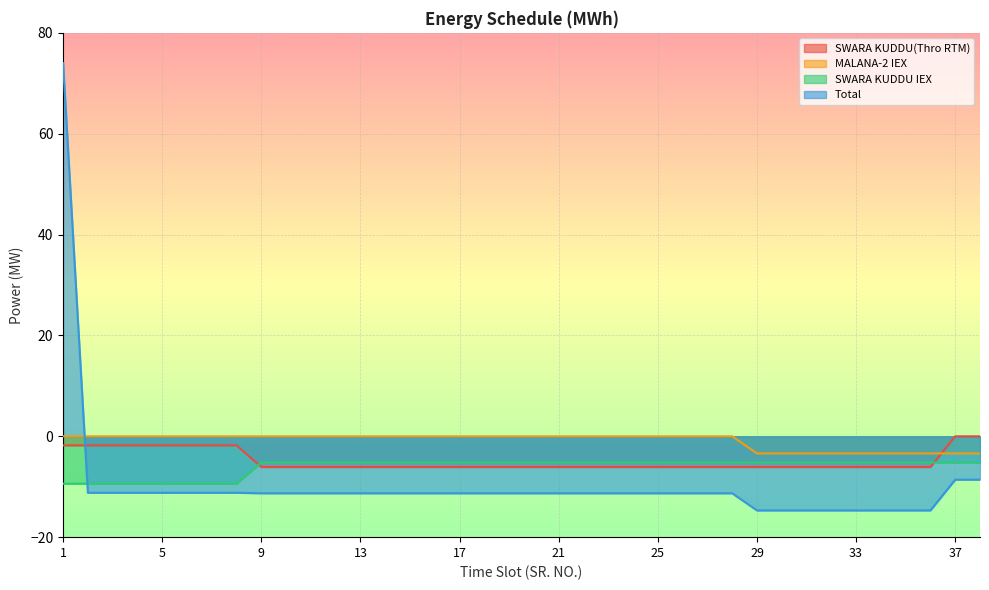

Reading right to left, extract all data points from this chart.

SWARA KUDDU(Thro RTM): 0.0	0.0	-6.1	-6.1	-6.1	-6.1	-6.1	-6.1	-6.1	-6.1	-6.1	-6.1	-6.1	-6.1	-6.1	-6.1	-6.1	-6.1	-6.1	-6.1	-6.1	-6.1	-6.1	-6.1	-6.1	-6.1	-6.1	-6.1	-6.1	-6.1	-1.8	-1.8	-1.8	-1.8	-1.8	-1.8	-1.8	-1.8
MALANA-2 IEX: -3.4	-3.4	-3.4	-3.4	-3.4	-3.4	-3.4	-3.4	-3.4	-3.4	0.0	0.0	0.0	0.0	0.0	0.0	0.0	0.0	0.0	0.0	0.0	0.0	0.0	0.0	0.0	0.0	0.0	0.0	0.0	0.0	0.0	0.0	0.0	0.0	0.0	0.0	0.0	0.0
SWARA KUDDU IEX: -5.2	-5.2	-5.2	-5.2	-5.2	-5.2	-5.2	-5.2	-5.2	-5.2	-5.2	-5.2	-5.2	-5.2	-5.2	-5.2	-5.2	-5.2	-5.2	-5.2	-5.2	-5.2	-5.2	-5.2	-5.2	-5.2	-5.2	-5.2	-5.2	-5.2	-9.4	-9.4	-9.4	-9.4	-9.4	-9.4	-9.4	-9.4
Total: -8.6	-8.6	-14.7	-14.7	-14.7	-14.7	-14.7	-14.7	-14.7	-14.7	-11.3	-11.3	-11.3	-11.3	-11.3	-11.3	-11.3	-11.3	-11.3	-11.3	-11.3	-11.3	-11.3	-11.3	-11.3	-11.3	-11.3	-11.3	-11.3	-11.3	-11.2	-11.2	-11.2	-11.2	-11.2	-11.2	-11.2	74.0